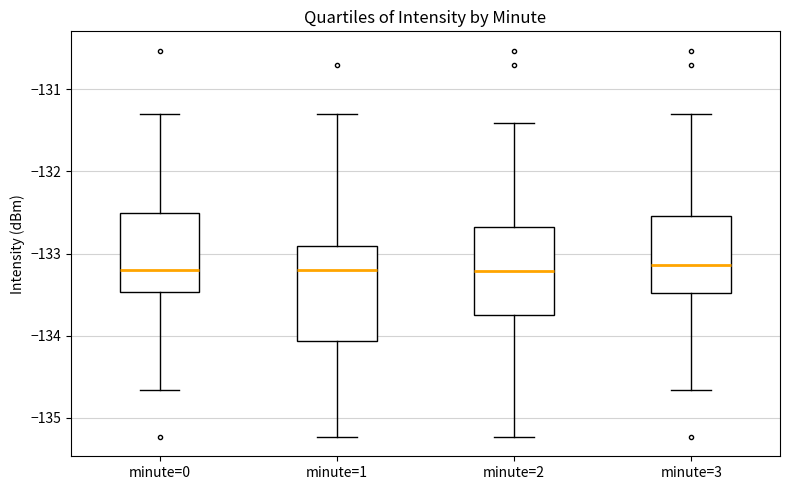

Reading left to right, transcribe this box plot: for each box, give where its median line is, the range the box spans, and where its two whiskers end, as read against the y-axis. The values are not printed on the chart, so give them approximately, as read against the axis.

minute=0: median -133.2, box -133.5 to -132.5, whiskers -134.7 to -131.3
minute=1: median -133.2, box -134.1 to -132.9, whiskers -135.2 to -131.3
minute=2: median -133.2, box -133.7 to -132.7, whiskers -135.2 to -131.4
minute=3: median -133.1, box -133.5 to -132.5, whiskers -134.7 to -131.3